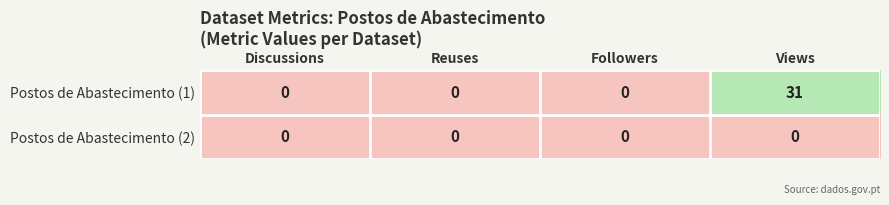

What is the greatest value displayed?

31